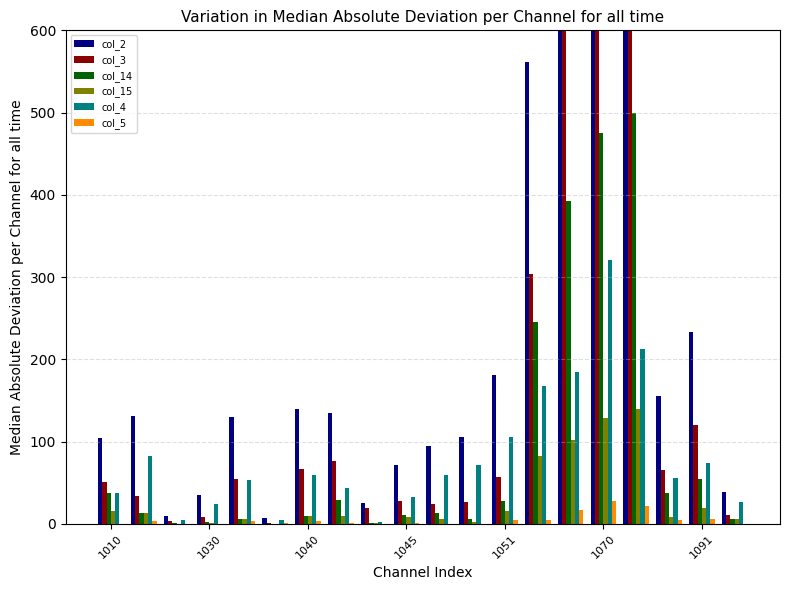

What are all the series names shown in the legend?

col_2, col_3, col_14, col_15, col_4, col_5